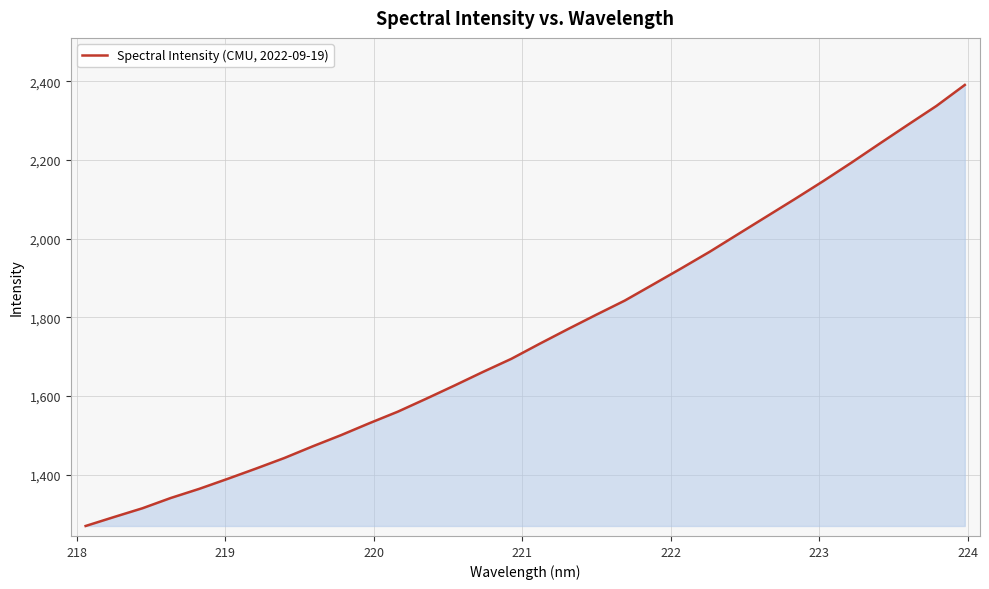

What is the smallest value displayed?

1269.9